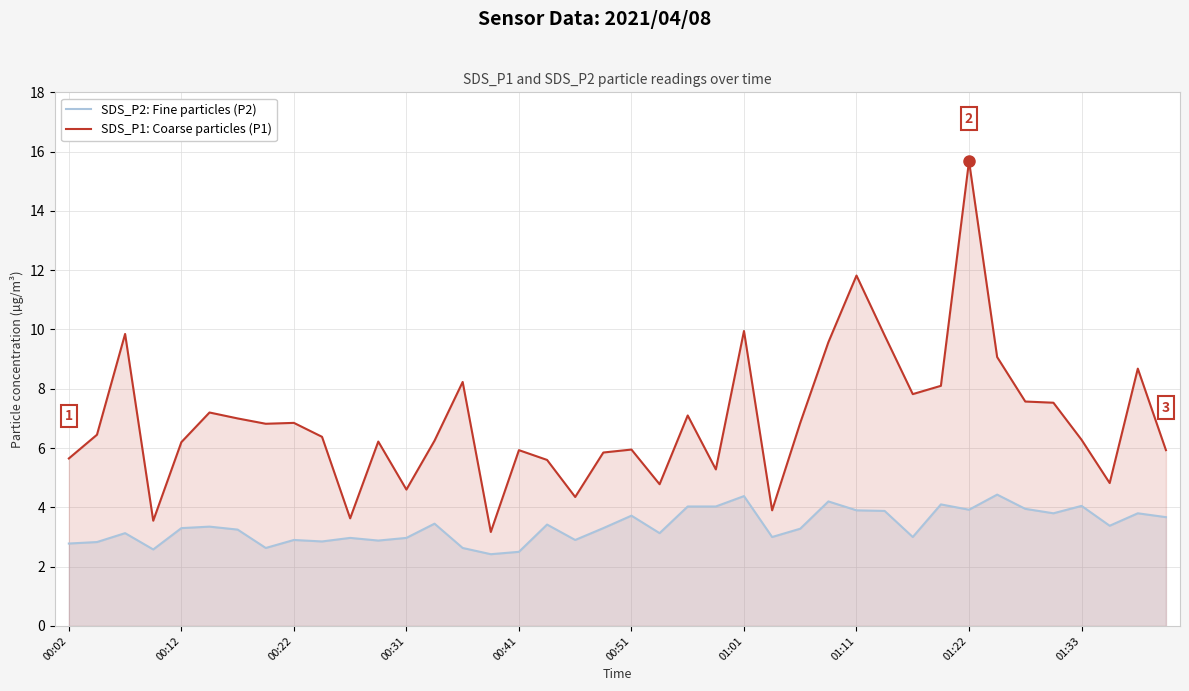

Which series has the largest total across all categories?

SDS_P1: Coarse particles (P1)